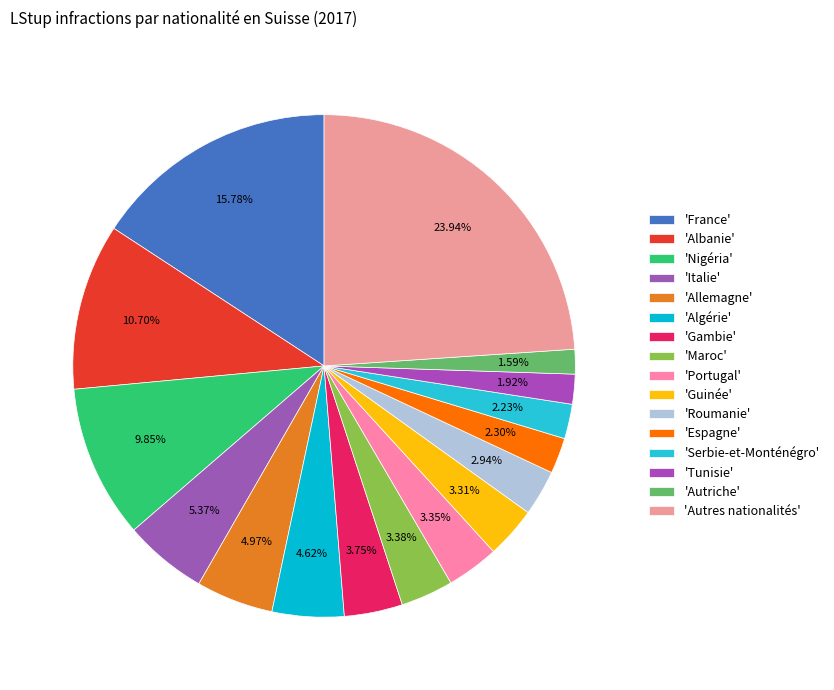

What is the largest slice in the pie chart?

Autres nationalités